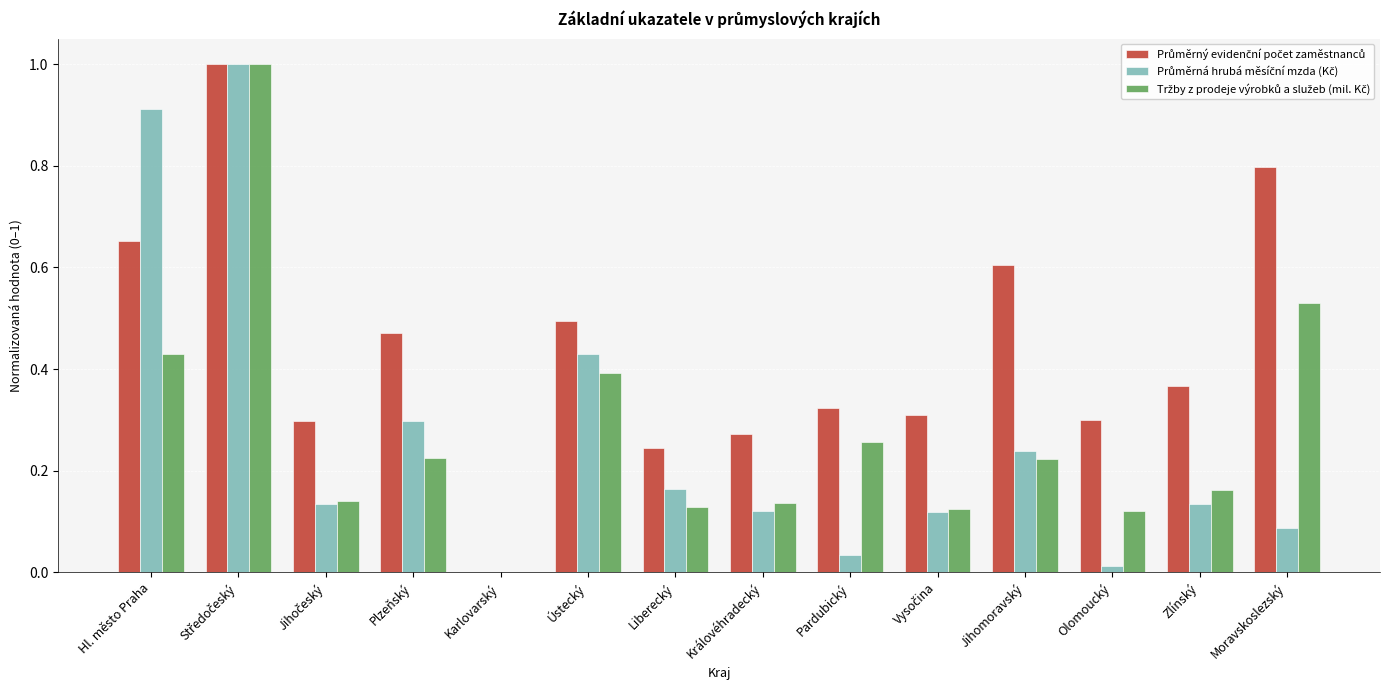

What is the greatest value displayed?

1.0